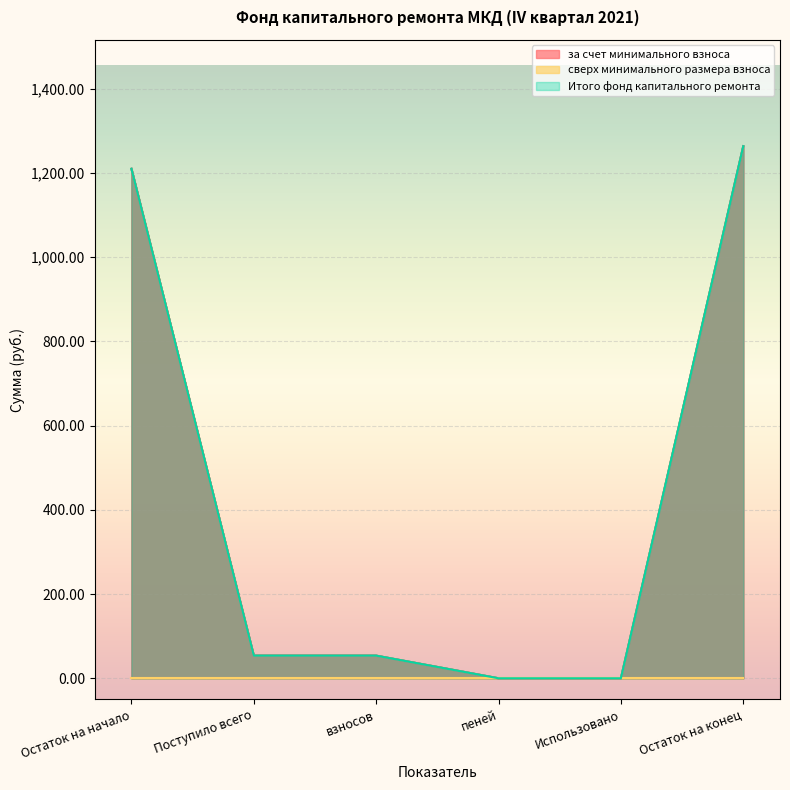

The за счет минимального взноса series shows 504.6 at Остаток на начало. True or false?

False